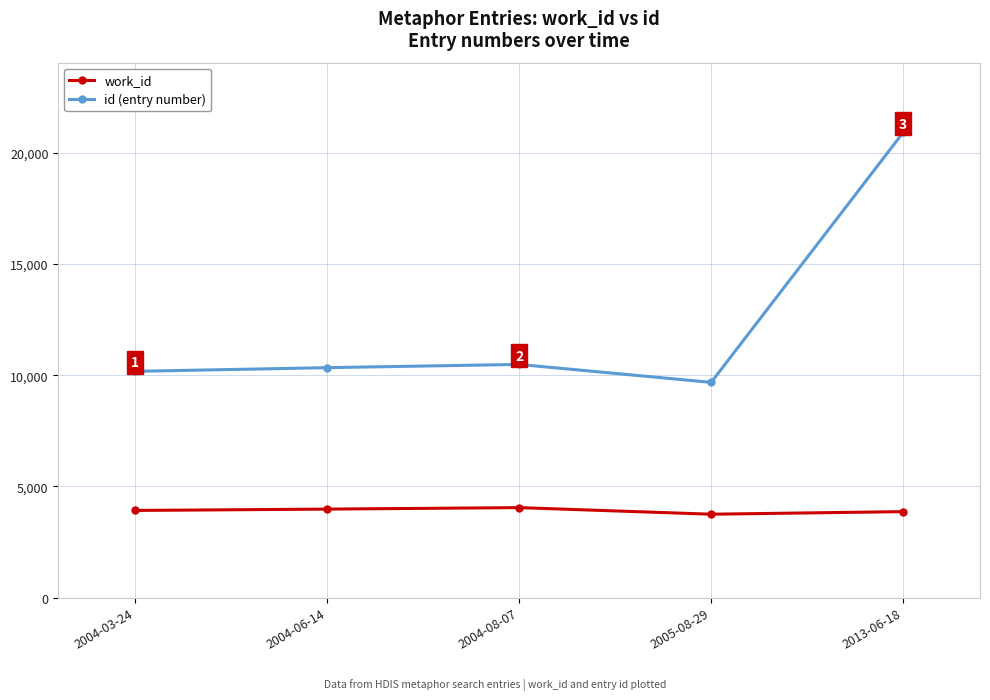

True or false: work_id has more than 2 points higher than both neighbors.

False